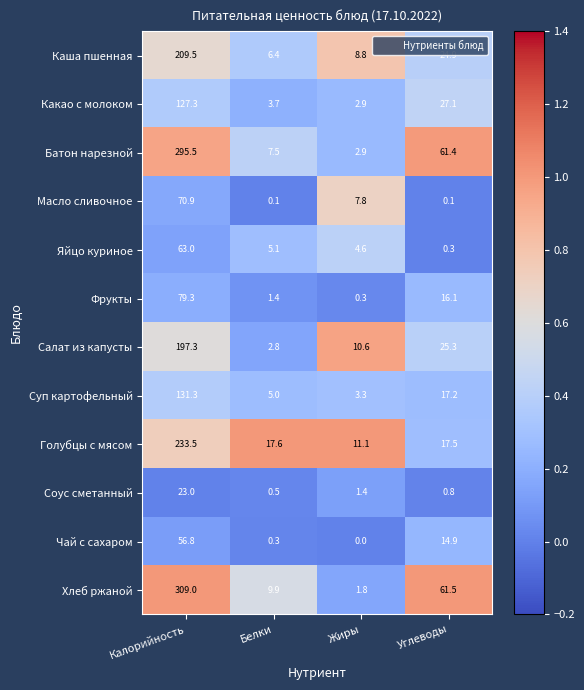

What is the difference between the Фрукты values at Жиры and Калорийность?

79.0